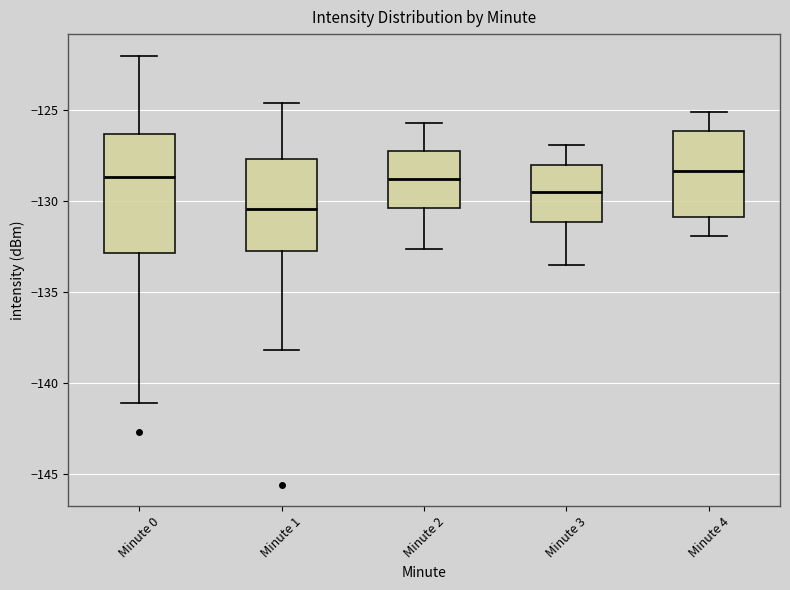

Reading left to right, read every box against the y-axis: the position of its median line, the range the box covers, and the ends of its whiskers. The values are not printed on the chart, so give them approximately, as read against the axis.

Minute 0: median -128.5, box -133.0 to -126.5, whiskers -141.0 to -122.0
Minute 1: median -130.5, box -132.5 to -127.5, whiskers -138.0 to -124.5
Minute 2: median -128.5, box -130.5 to -127.0, whiskers -132.5 to -125.5
Minute 3: median -129.5, box -131.0 to -128.0, whiskers -133.5 to -127.0
Minute 4: median -128.5, box -131.0 to -126.0, whiskers -132.0 to -125.0